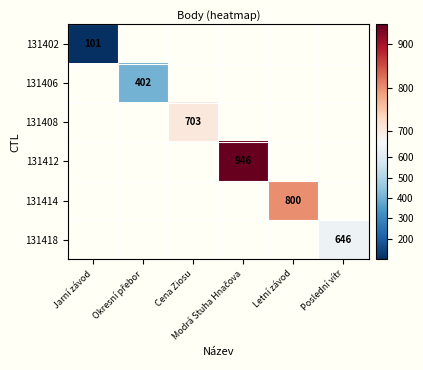

Rank the series at Okresní přebor from lowest to highest value.

131402, 131406, 131408, 131412, 131414, 131418